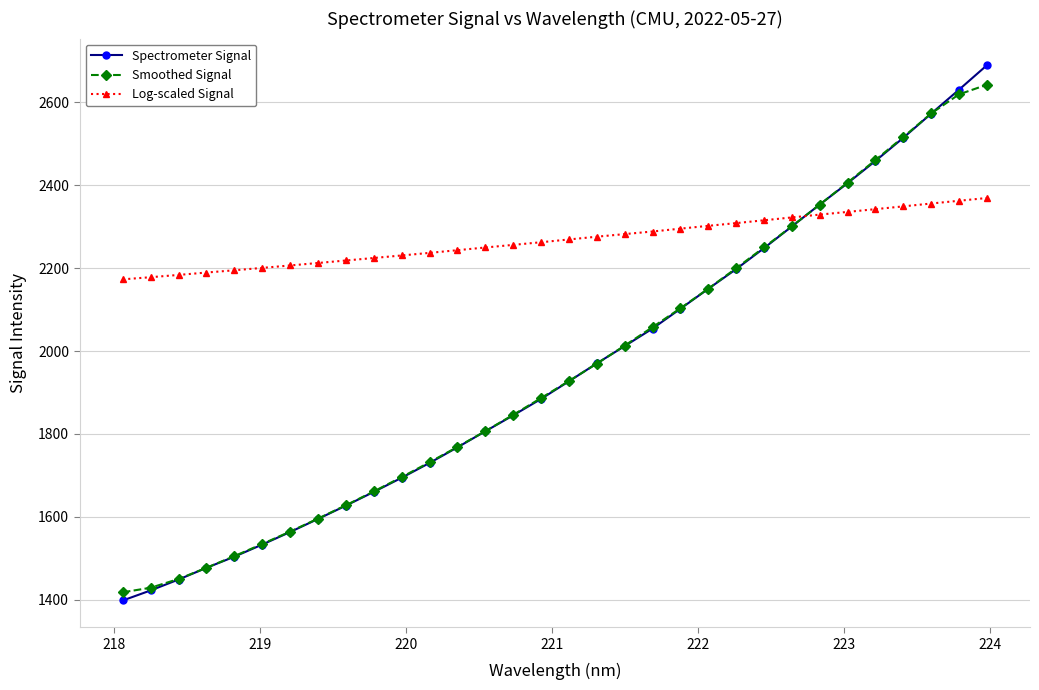

What is the smallest value displayed?

1398.2